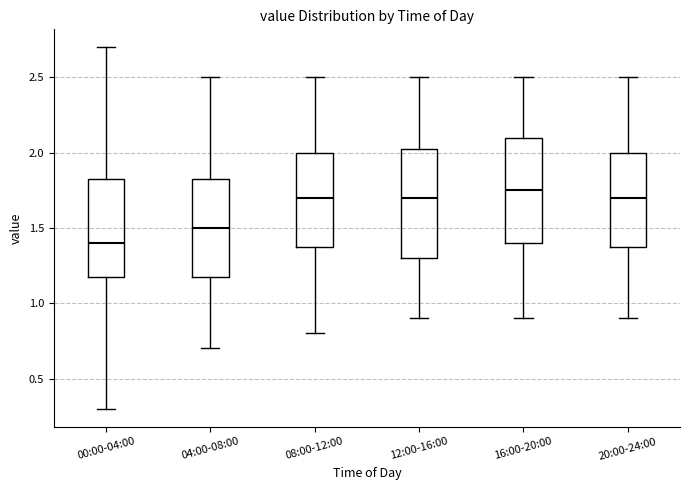

Which box's median line is the highest?

16:00-20:00